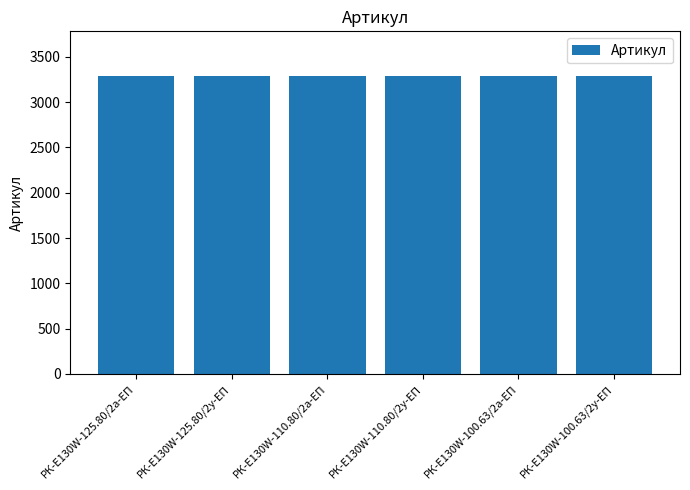

What is the ratio of the value at РК-E130W-100.63/2а-ЕП to the value at РК-E130W-125.80/2а-ЕП?

1.0